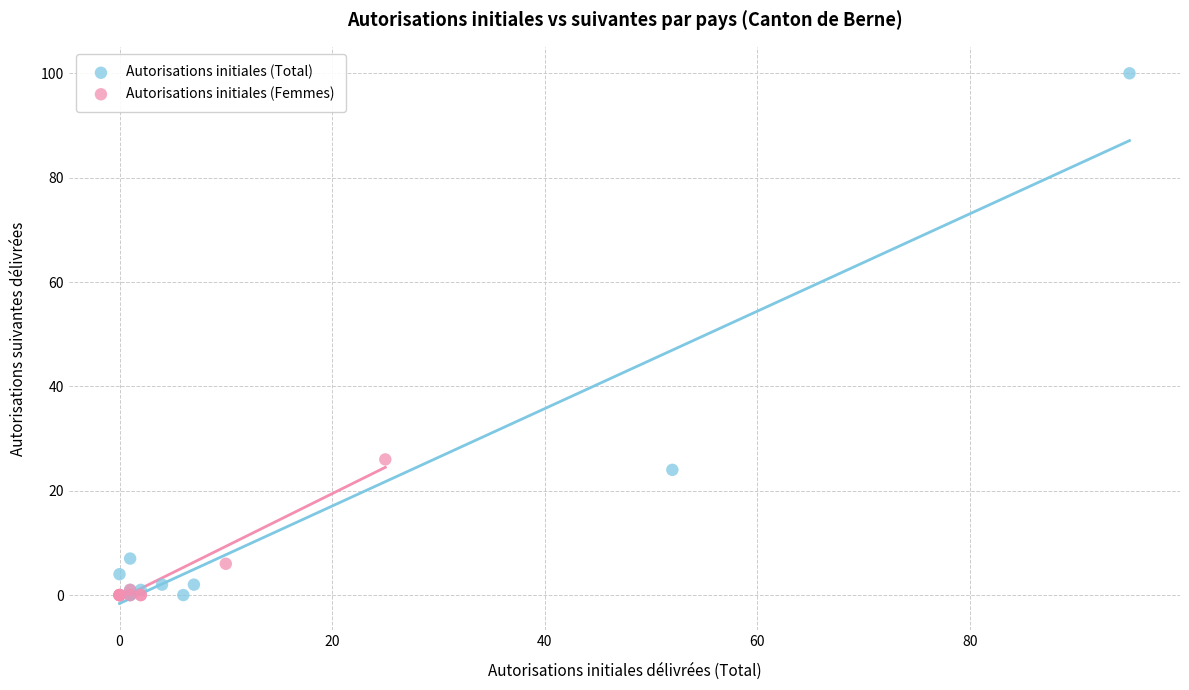

Which series reaches the maximum Y coordinate?

Autorisations initiales (Total)